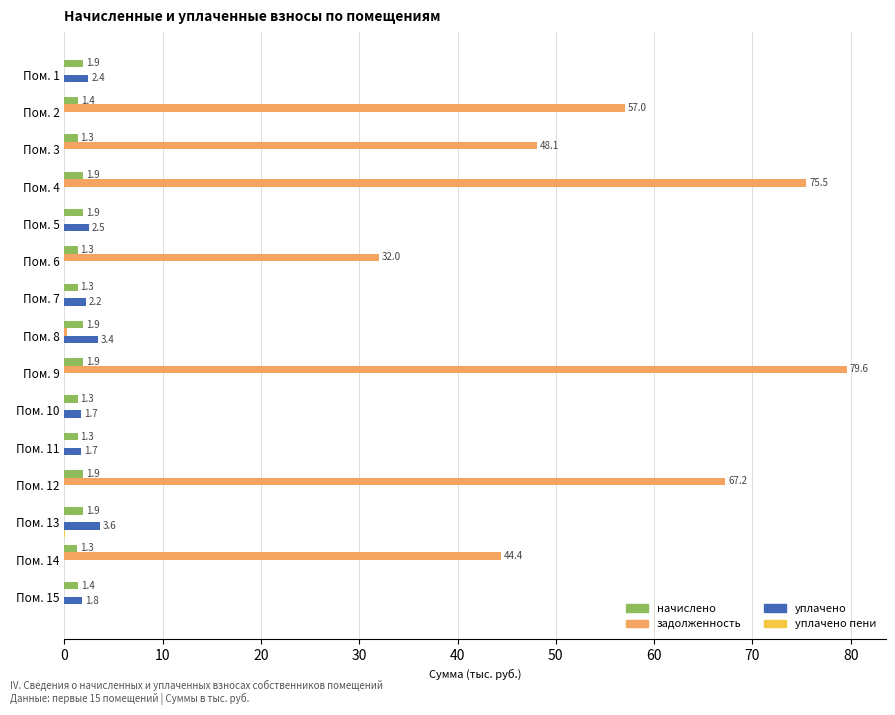

What is the greatest value displayed?

79.6